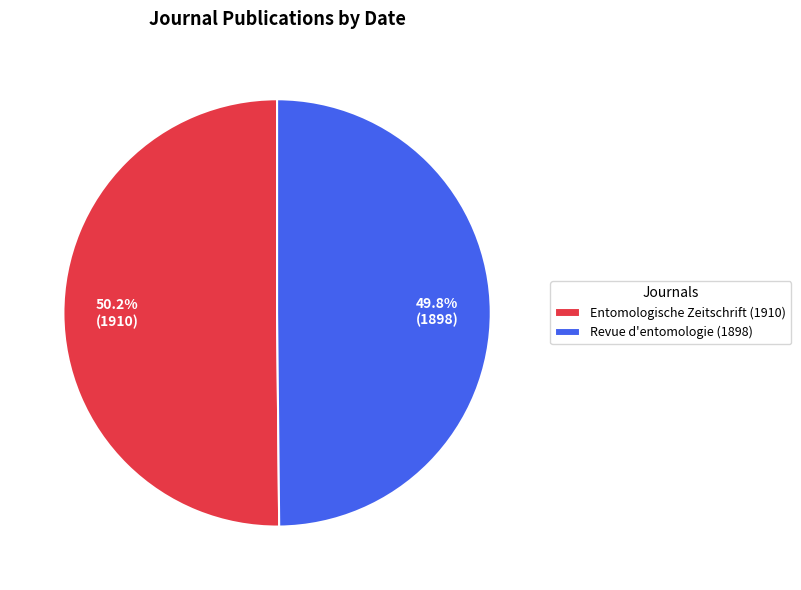

To the nearest percent, what percentage of the pie is Entomologische Zeitschrift (1910)?

50%